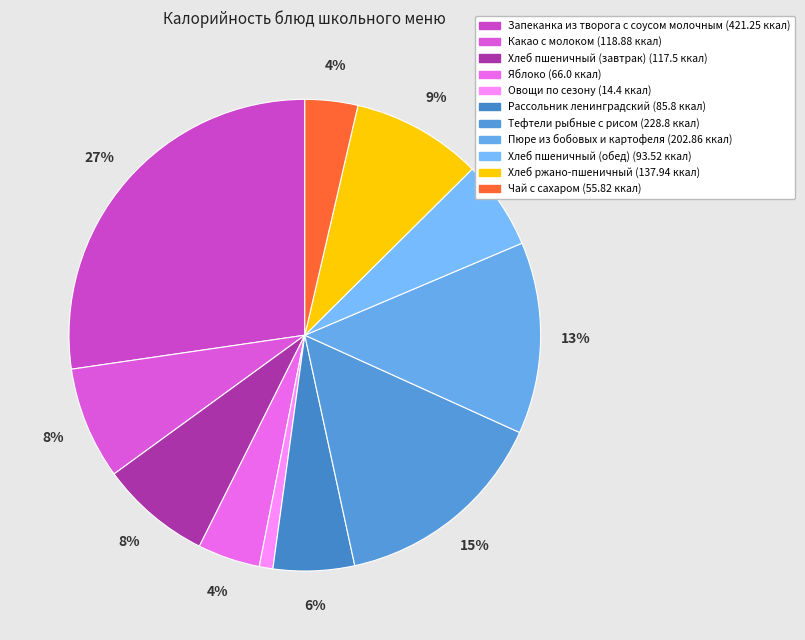

Is there a majority slice in this chart?

No